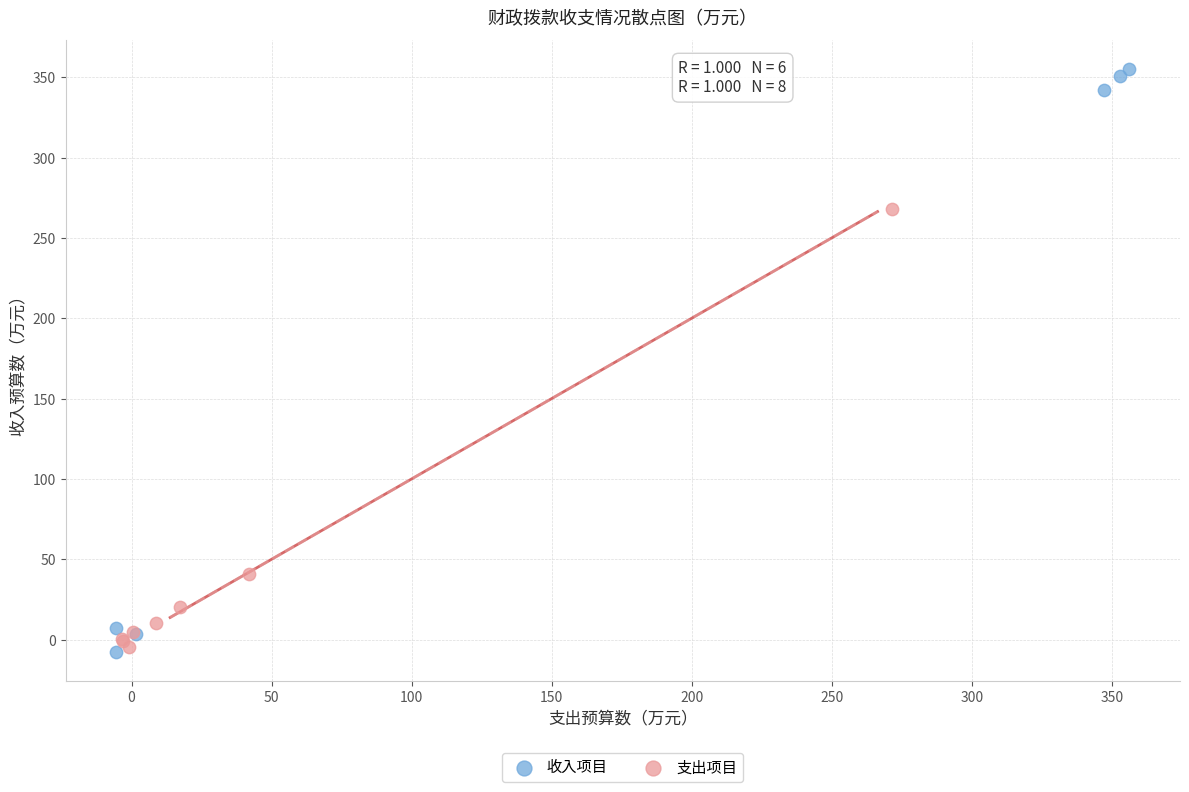

Which series contains the highest Y value?

收入项目